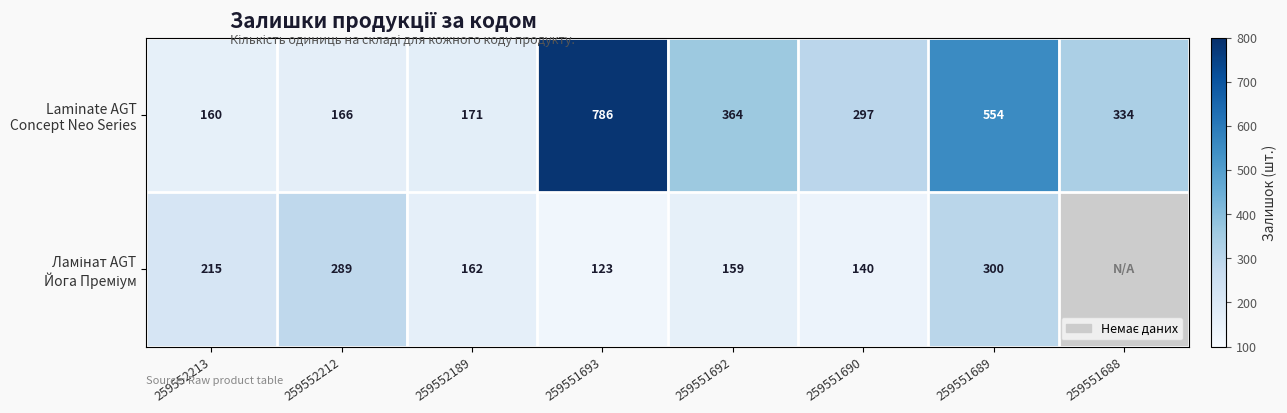

What is the difference between the highest and lowest values at 259552189?

9